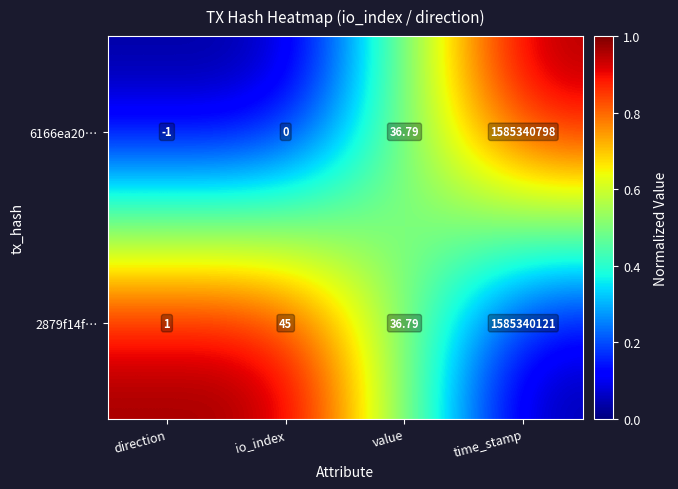

Which category has the highest value in the 2879f14f… series?

time_stamp